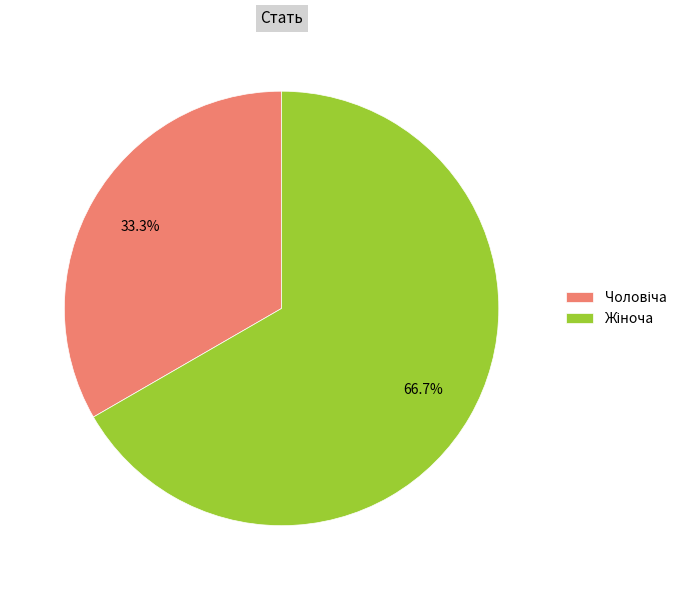

Is there any slice that represents more than half of the pie?

Yes